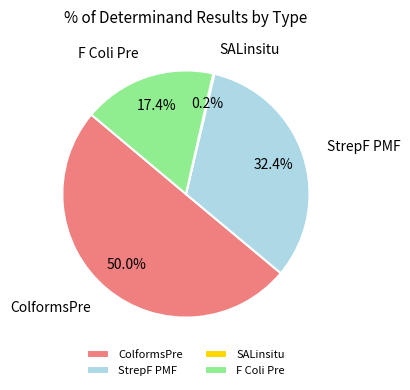

To the nearest percent, what is the difference between the largest and smallest slice percentages?

50%